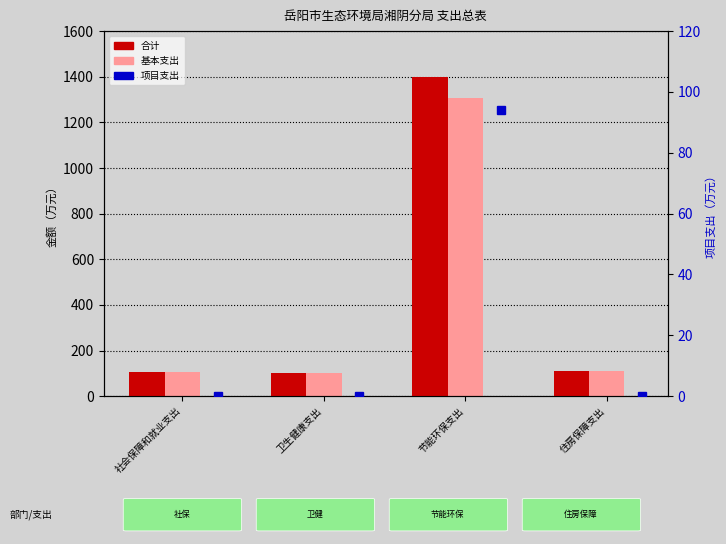

What is the label of the 3rd bar from the left?

节能环保支出